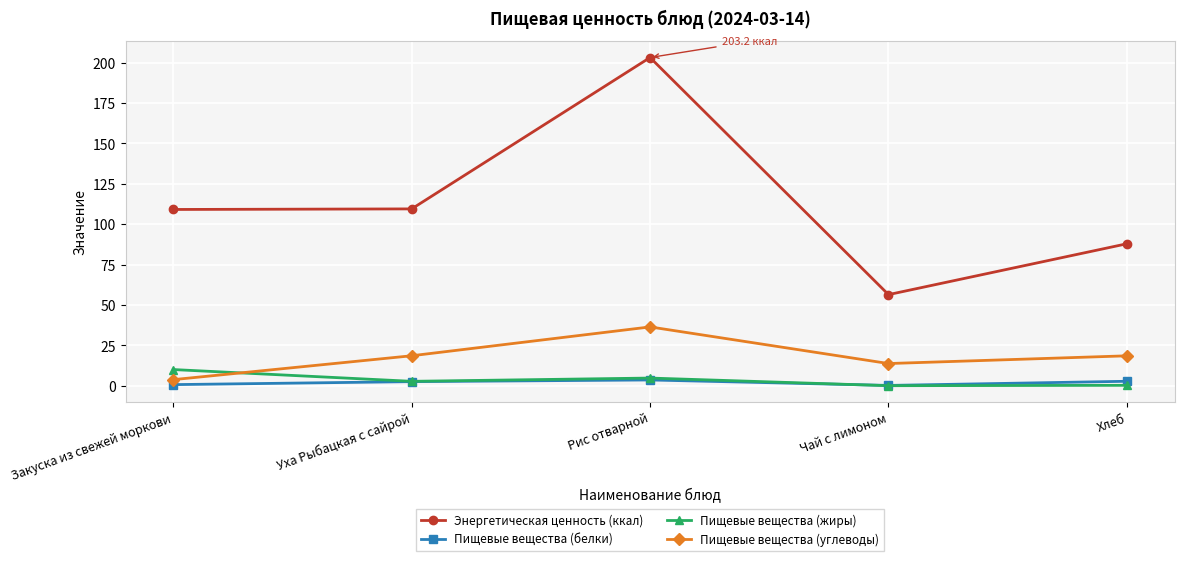

How many values in the Пищевые вещества (жиры) series are below 2?

2